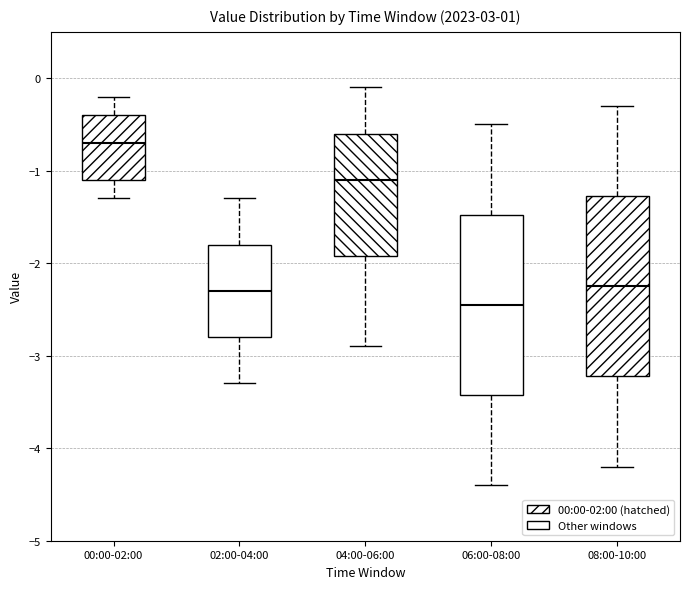

Reading left to right, transcribe this box plot: for each box, give where its median line is, the range the box spans, and where its two whiskers end, as read against the y-axis. The values are not printed on the chart, so give them approximately, as read against the axis.

00:00-02:00: median -0.7, box -1.1 to -0.4, whiskers -1.3 to -0.2
02:00-04:00: median -2.3, box -2.8 to -1.8, whiskers -3.3 to -1.3
04:00-06:00: median -1.1, box -1.9 to -0.6, whiskers -2.9 to -0.1
06:00-08:00: median -2.4, box -3.4 to -1.5, whiskers -4.4 to -0.5
08:00-10:00: median -2.2, box -3.2 to -1.3, whiskers -4.2 to -0.3